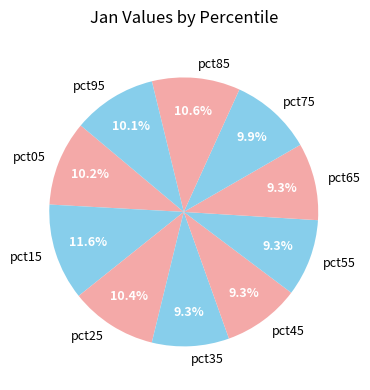

To the nearest percent, what is the combined percentage of pct05 and pct35?

20%